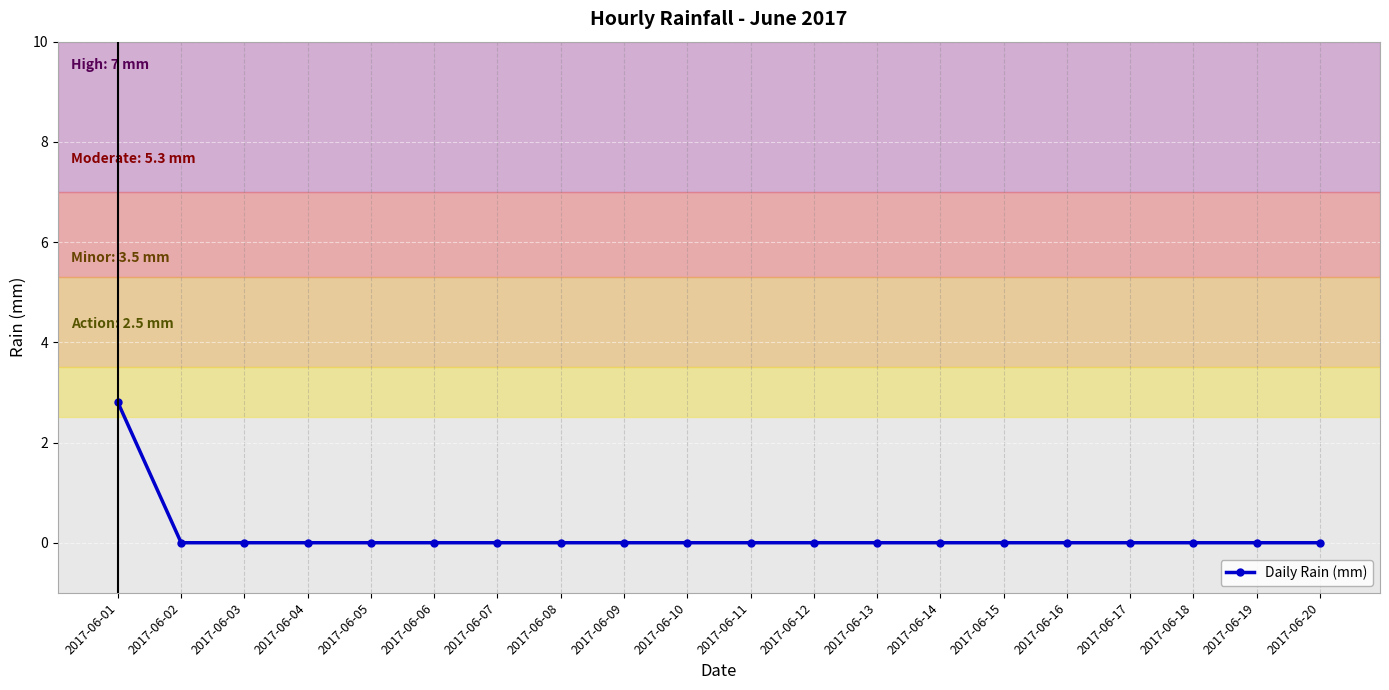

How many series are shown in this chart?

1